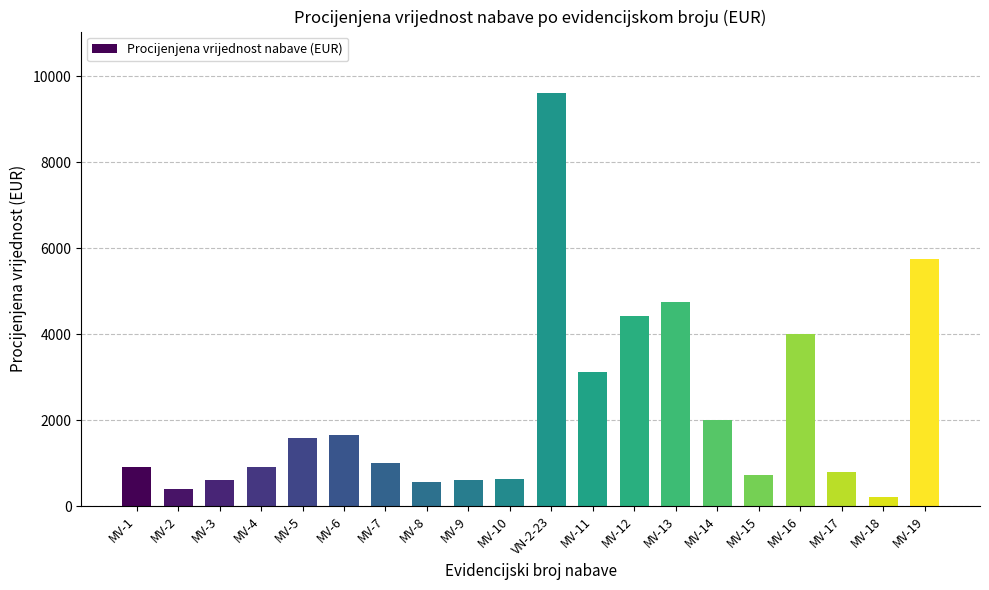

The value at MV-6 is 1651.6. True or false?

True